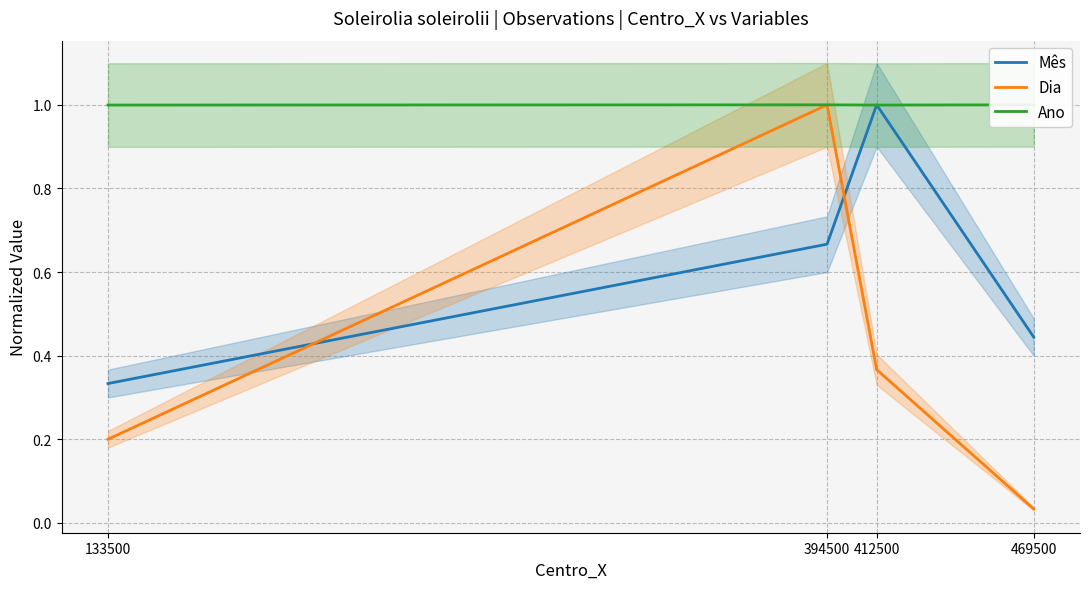

Between which two adjacent categories do Mês and Ano first intersect?

394500 and 412500